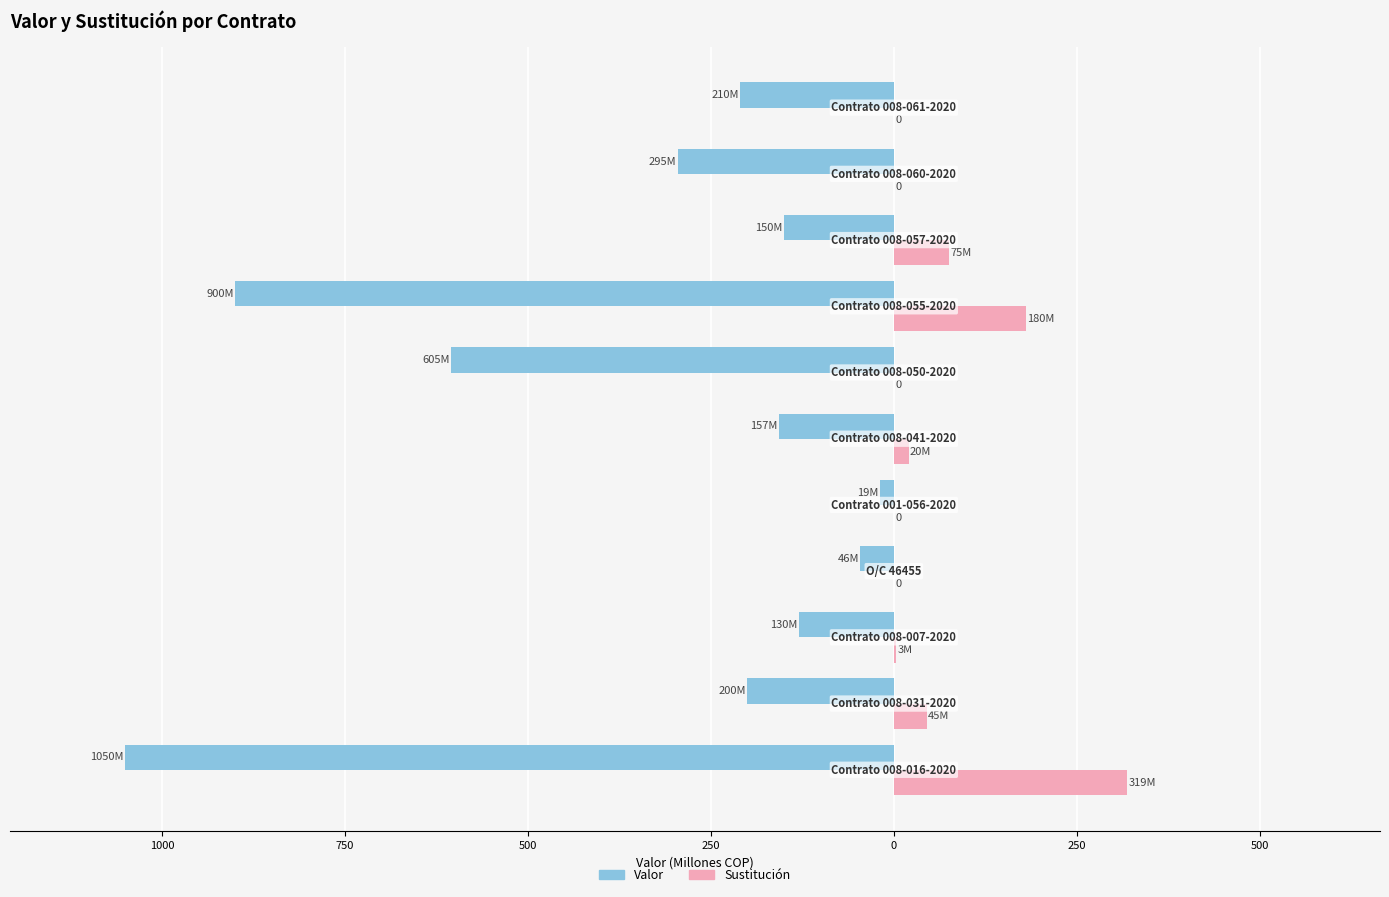

What is the sum of all Sustitución values?

642.2